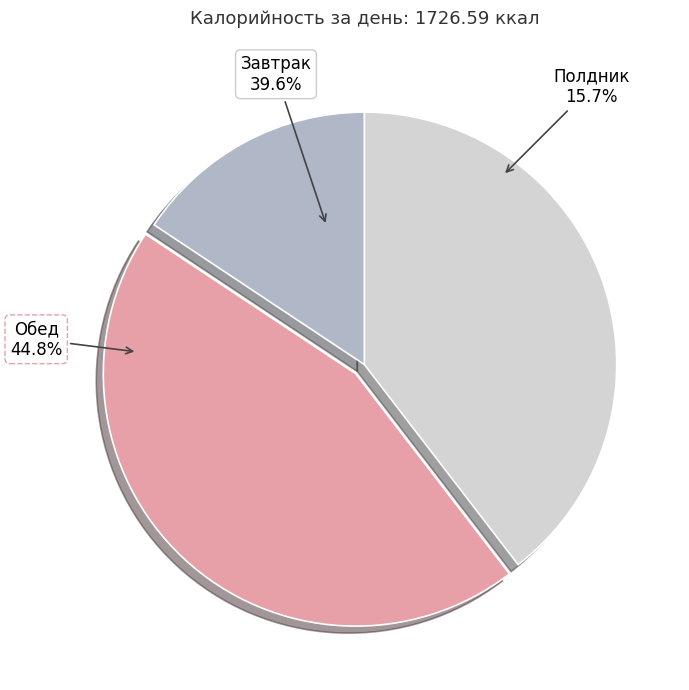

Between Обед and Полдник, which is larger?

Обед